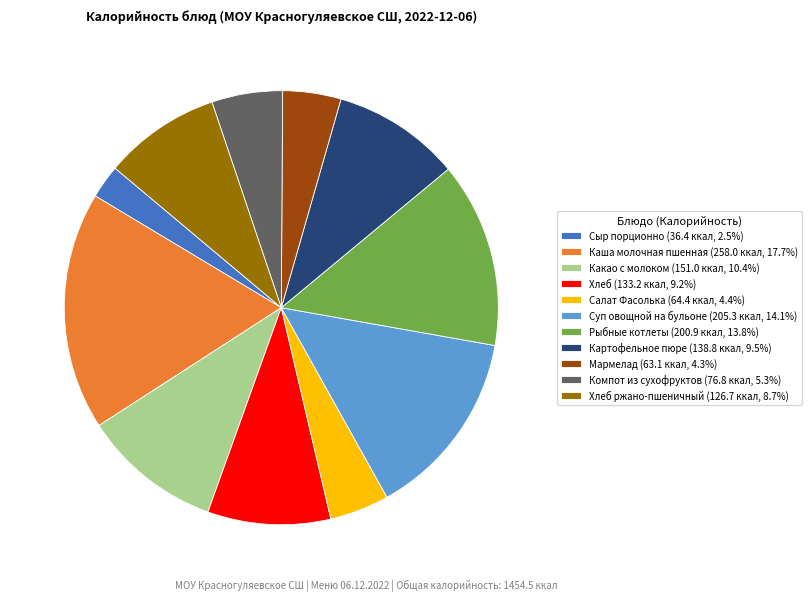

Is there any slice that represents more than half of the pie?

No